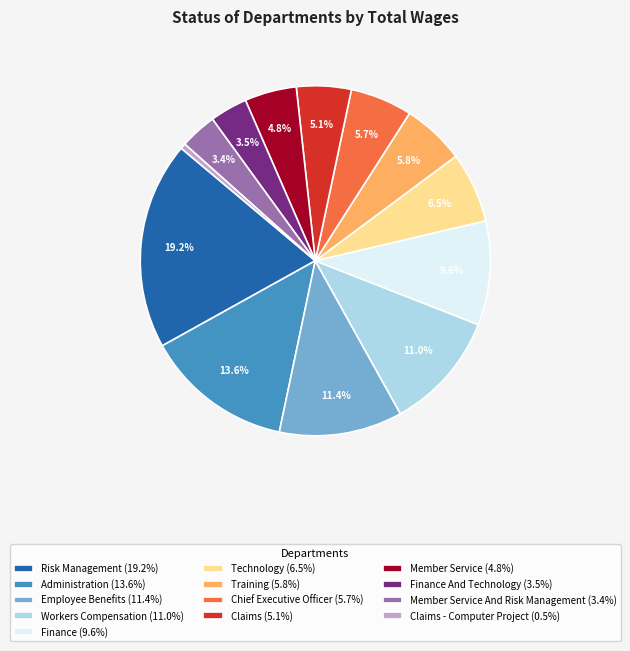

How many slices are in this pie chart?

13